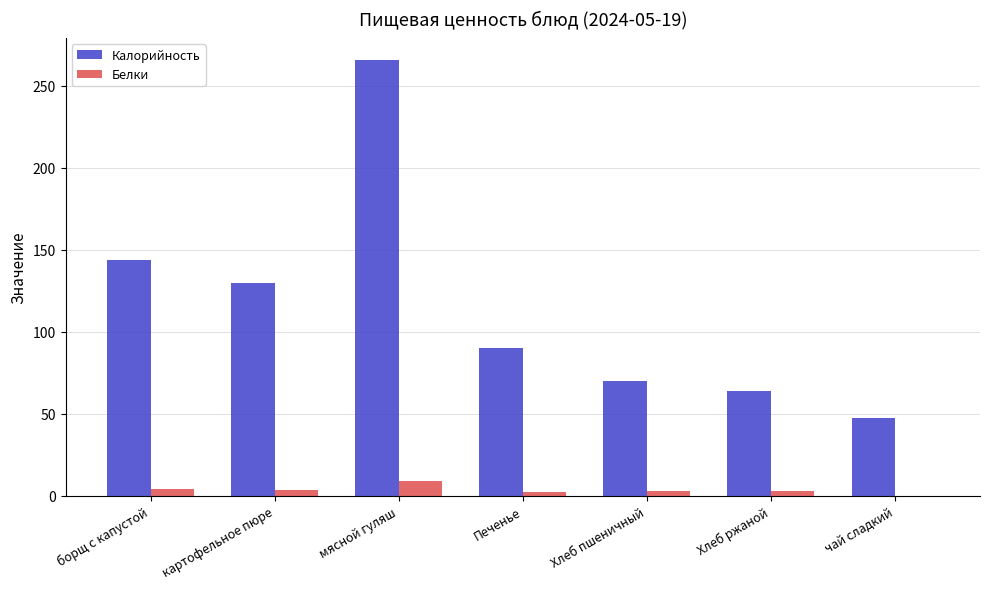

Which series changed the most between мясной гуляш and Хлеб ржаной?

Калорийность